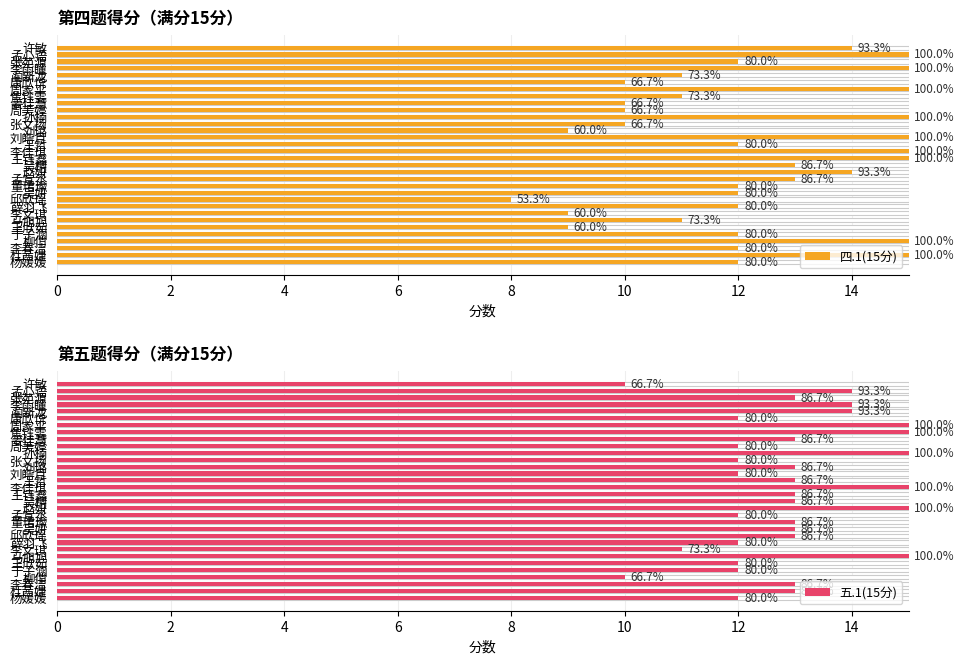

What value does the 五.1(15分) series have at 孟宣丞?

12